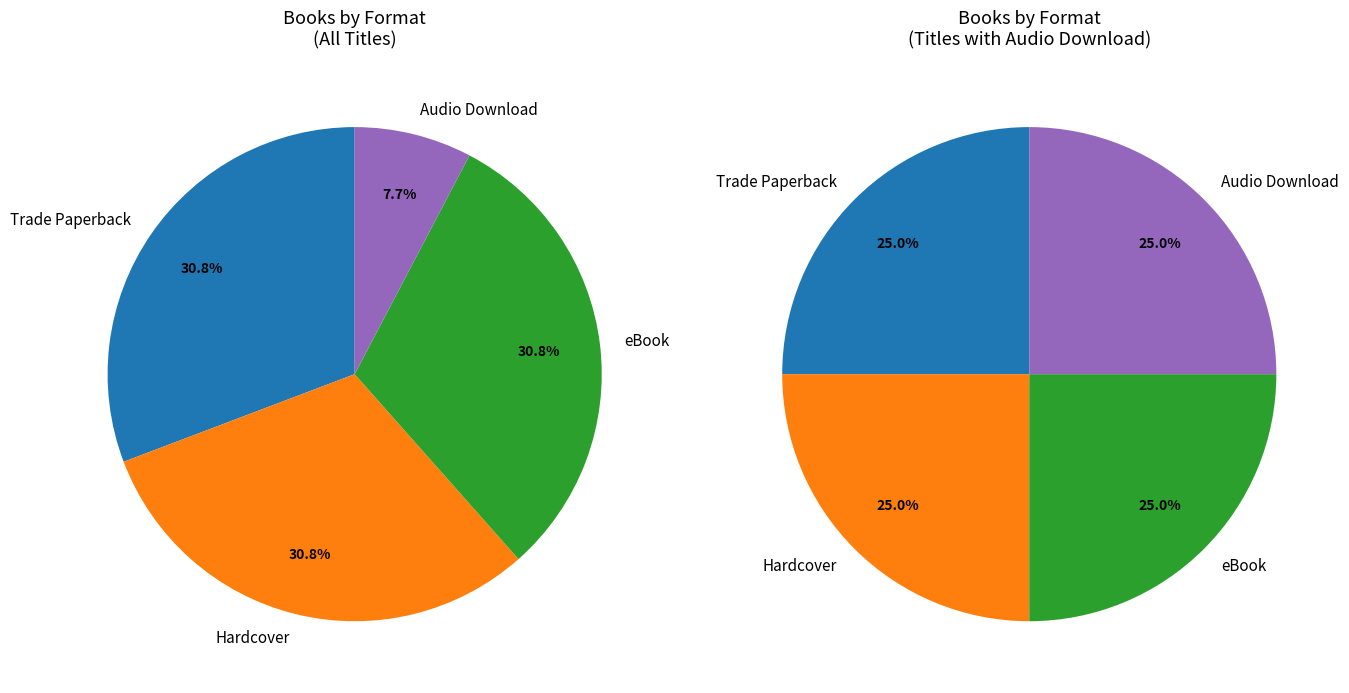

To the nearest percent, what portion does Trade Paperback represent?

31%